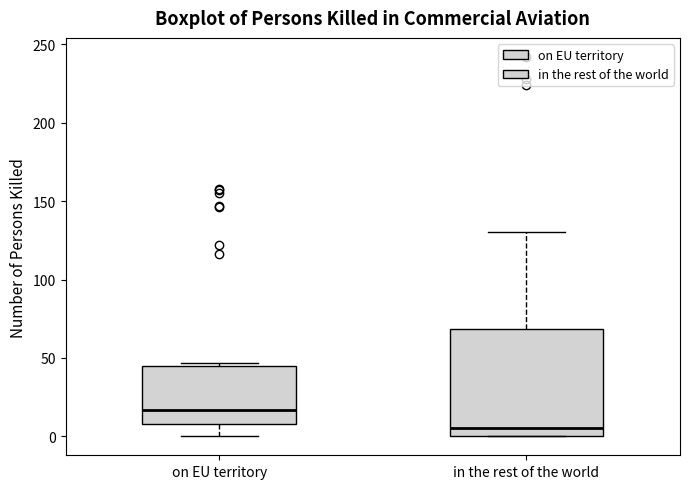

Reading left to right, read every box against the y-axis: the position of its median line, the range the box covers, and the ends of its whiskers. The values are not printed on the chart, so give them approximately, as read against the axis.

on EU territory: median 15, box 10 to 45, whiskers 0 to 45 (just above the box's upper edge)
in the rest of the world: median 5, box 0 to 70, whiskers 0 to 130